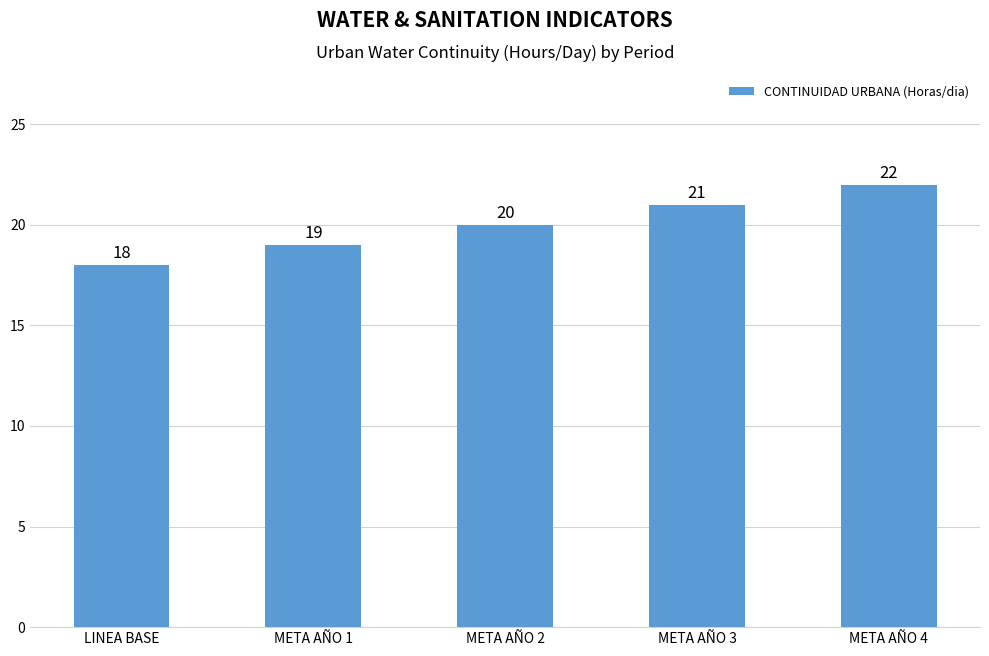

Between META AÑO 4 and META AÑO 1, which is larger?

META AÑO 4